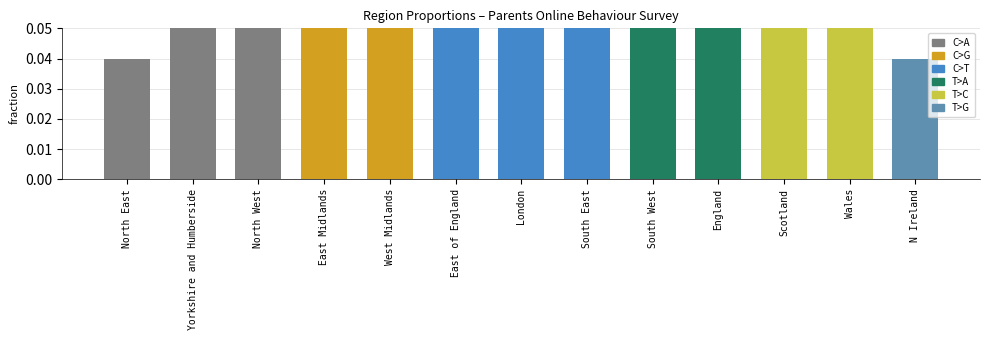

What position from the right is North West?

11